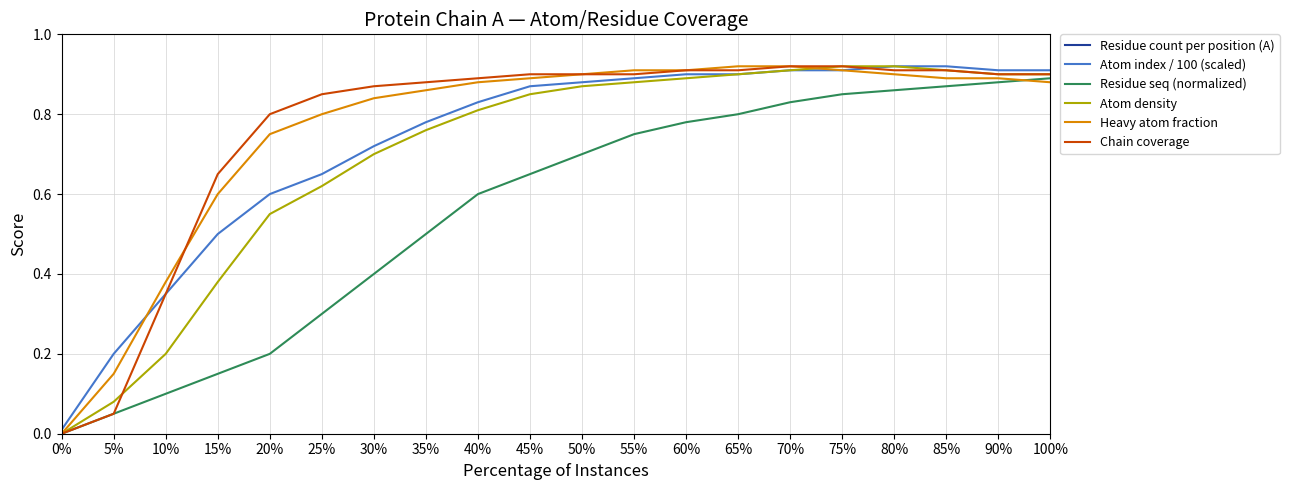

What is the difference between the maximum and second lowest values in the Residue seq (normalized) series?

0.8